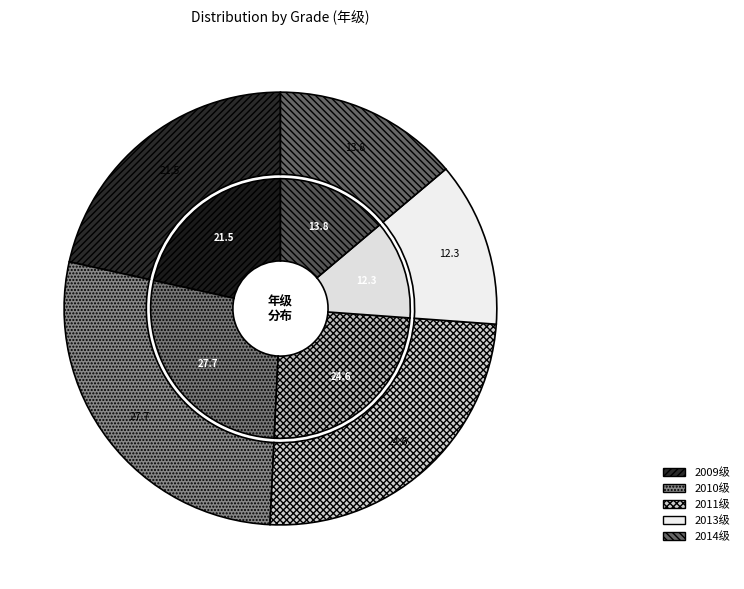

Count the number of slices in the pie.

5